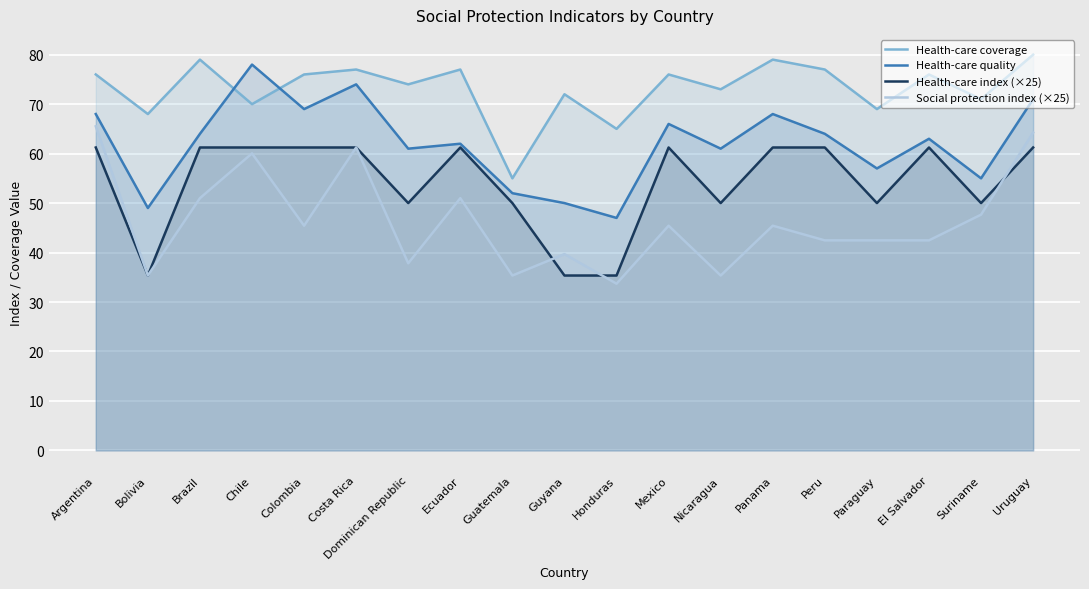

Where does the Health-care coverage series first go above 76?

Brazil